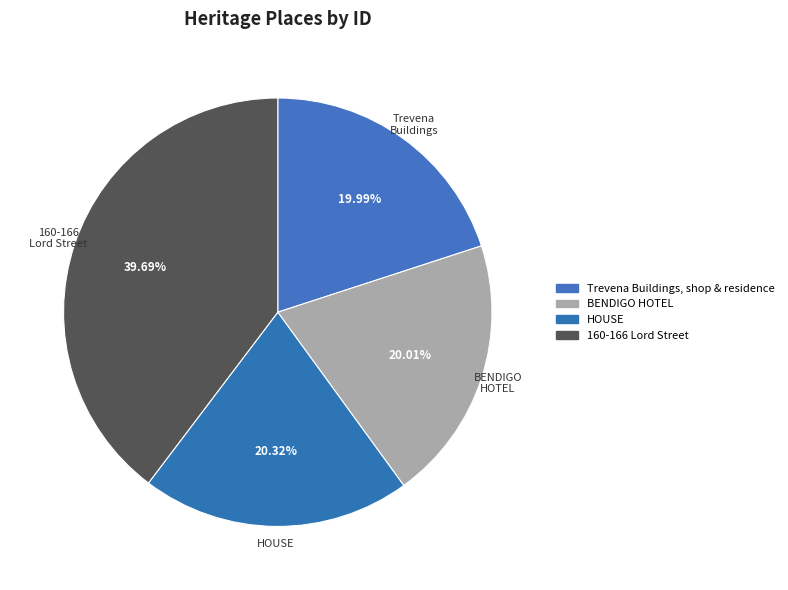

What is the total percentage of HOUSE and BENDIGO HOTEL?

40.3%